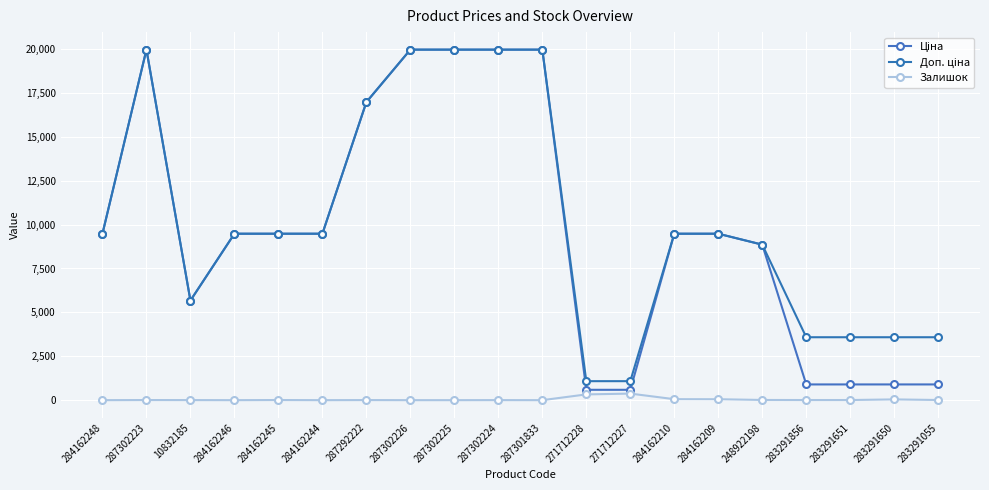

Does the chart have visible grid lines?

Yes